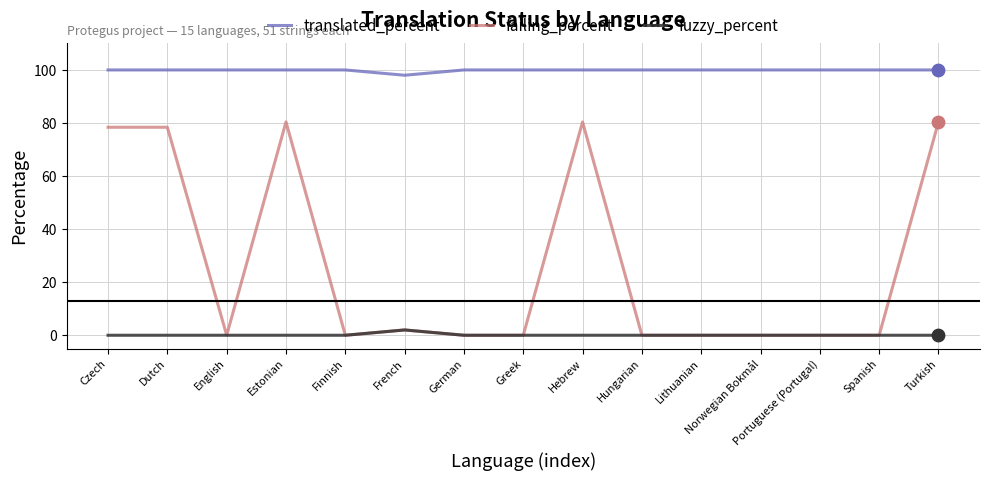

Which series has the largest range (max minus min)?

failing_percent